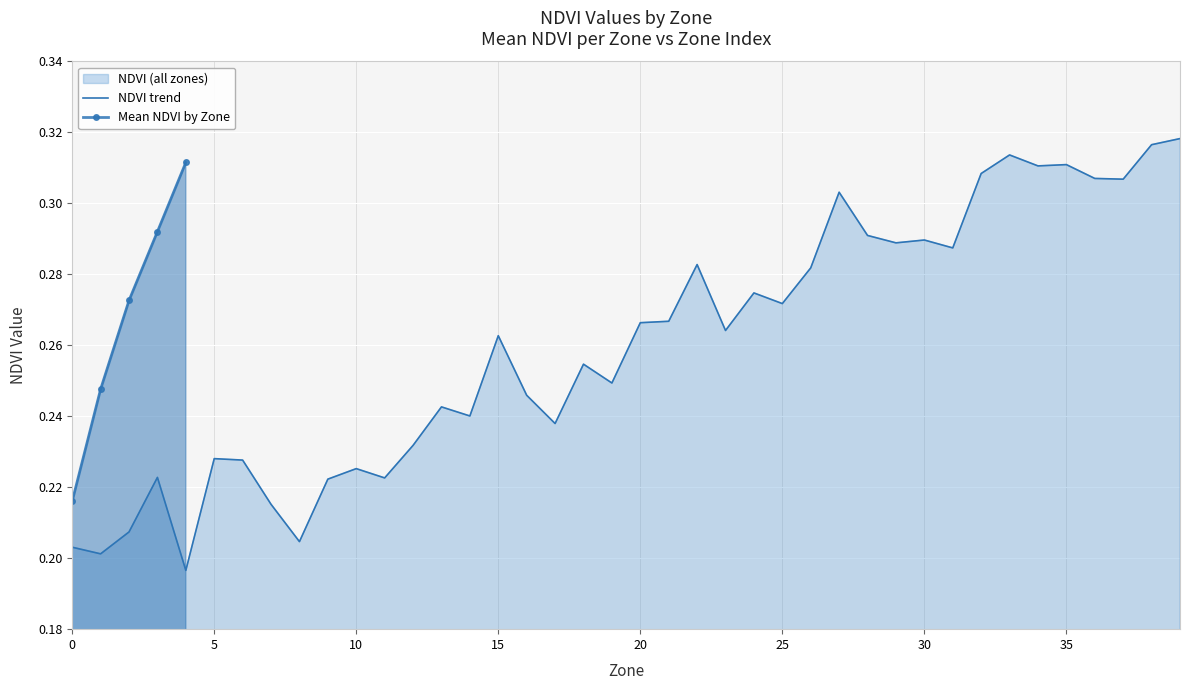

What is the value of the 4th point from the left?

0.3